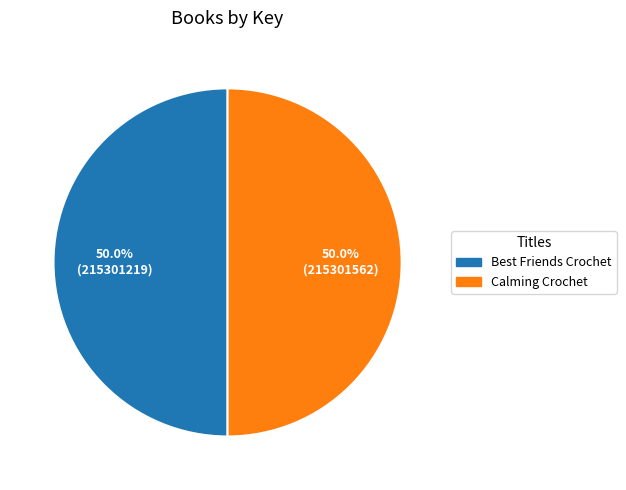

Combined, what portion of the pie is Calming Crochet and Best Friends Crochet?

100.0%